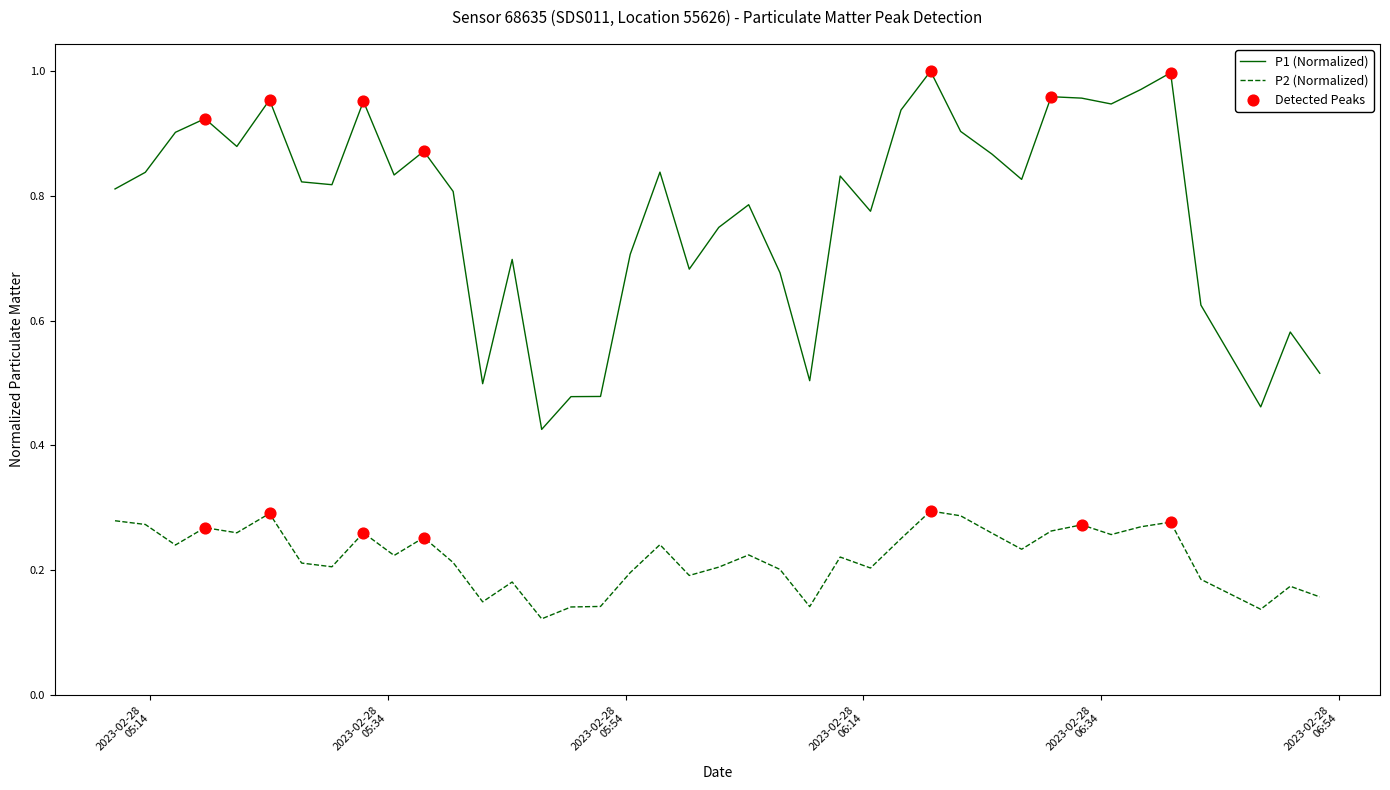

Which series has the largest range (max minus min)?

P1 (Normalized)